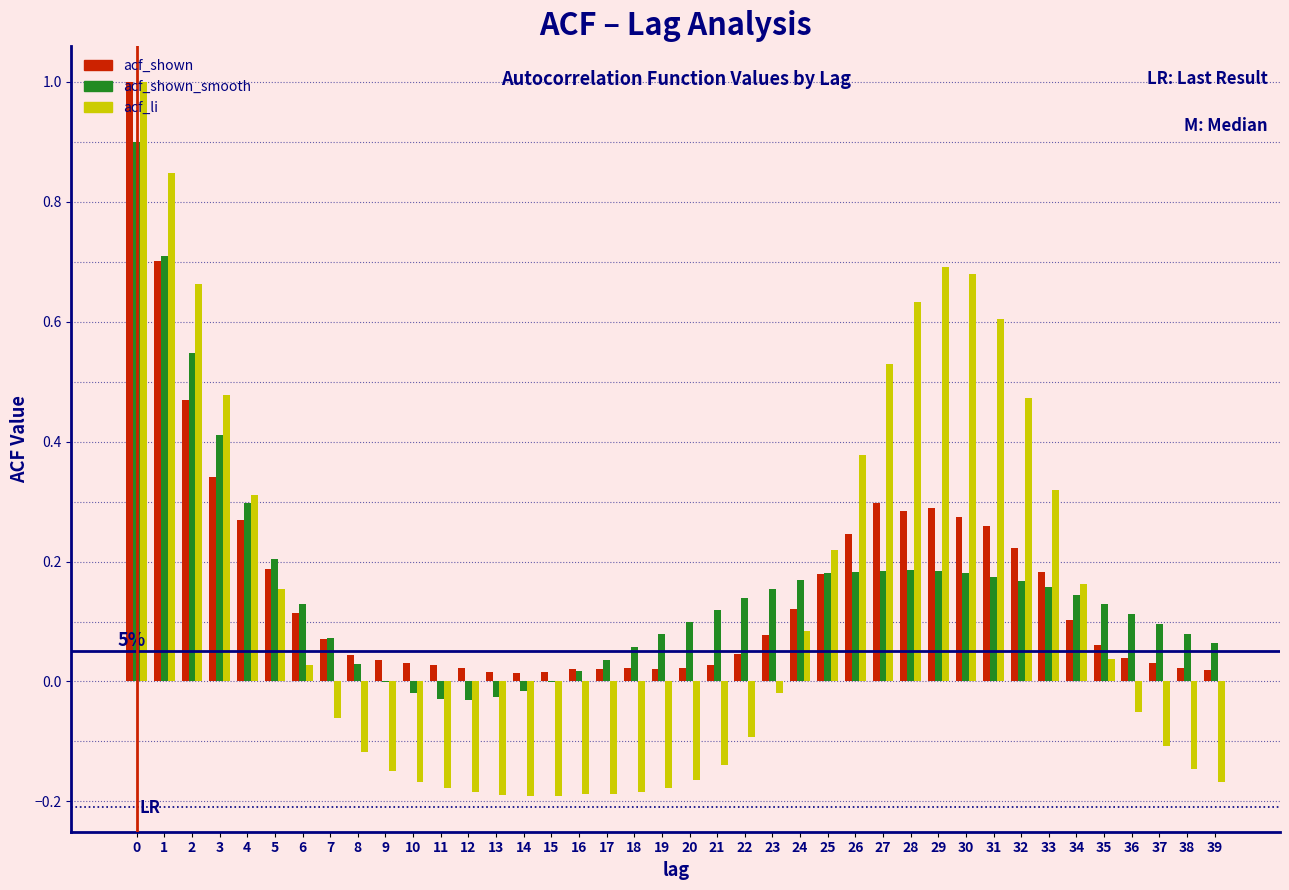

Is it true that acf_shown equals 0.0 at 8?

True